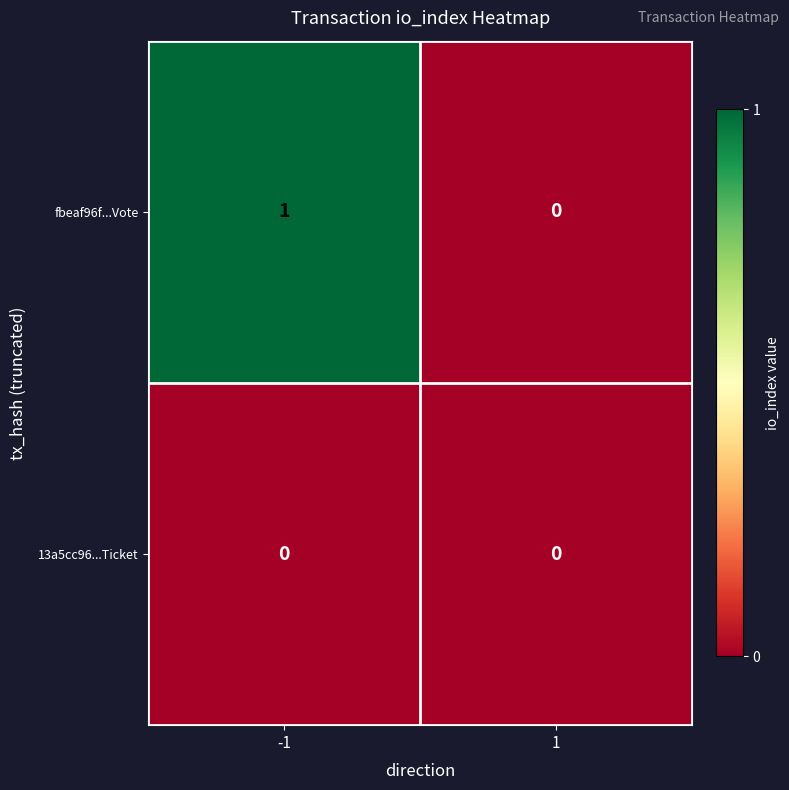

Reading right to left, what are all the values shown in this chart?

fbeaf96f...Vote: 1=0	-1=1
13a5cc96...Ticket: 1=0	-1=0